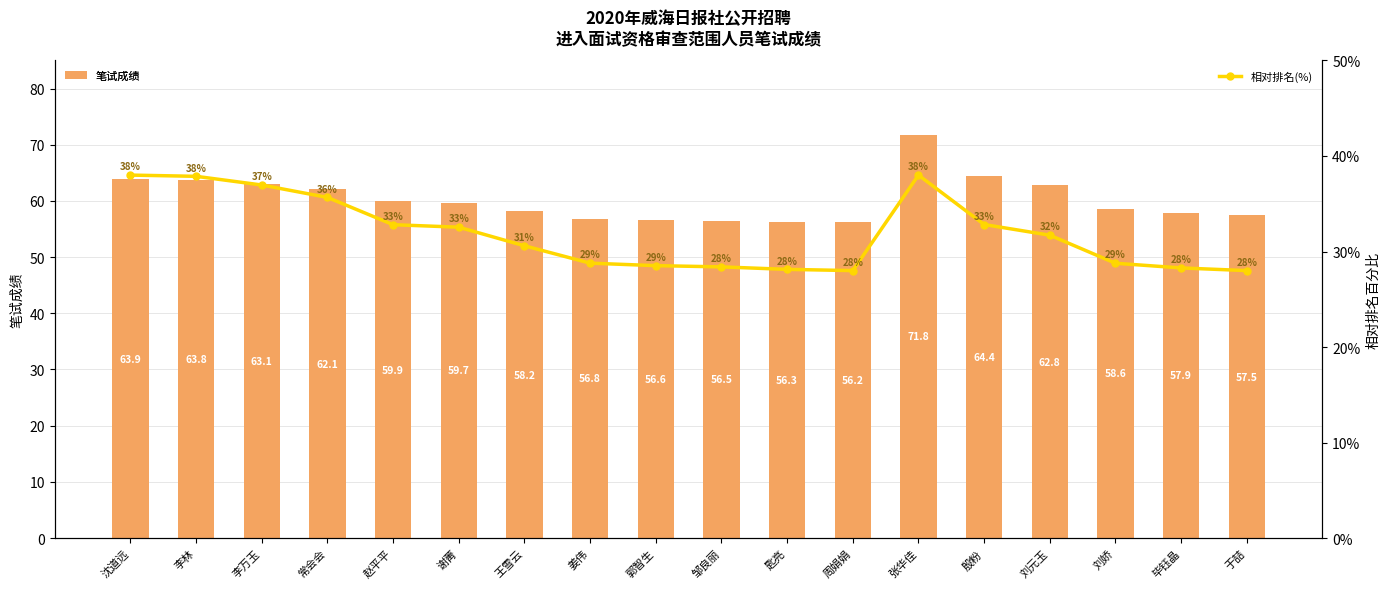

Which series changed the most between 李万玉 and 殷粉?

相对排名(%)